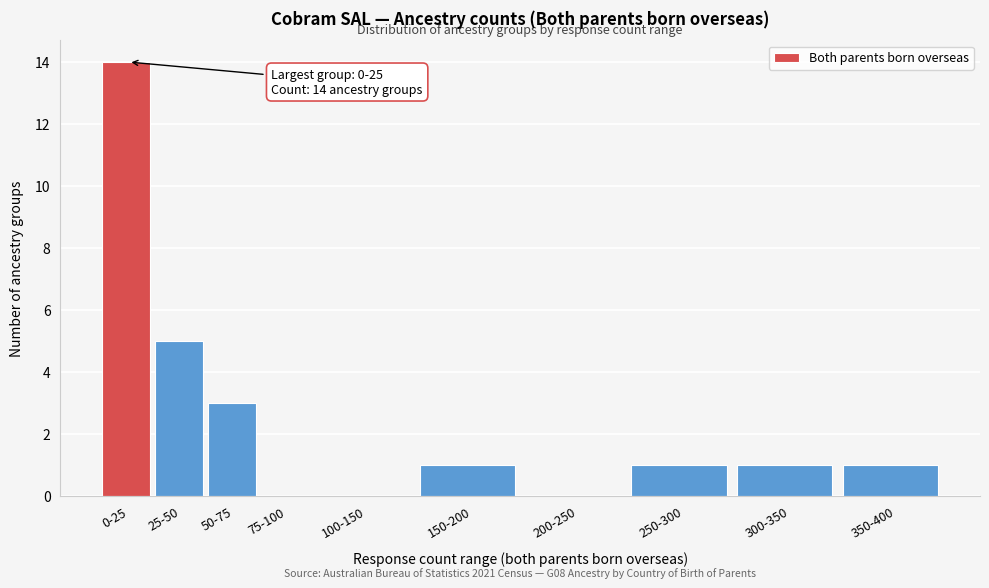

Reading left to right, transcribe all the data shown in this chart.

0-25=14	25-50=5	50-75=3	75-100=0	100-150=0	150-200=1	200-250=0	250-300=1	300-350=1	350-400=1